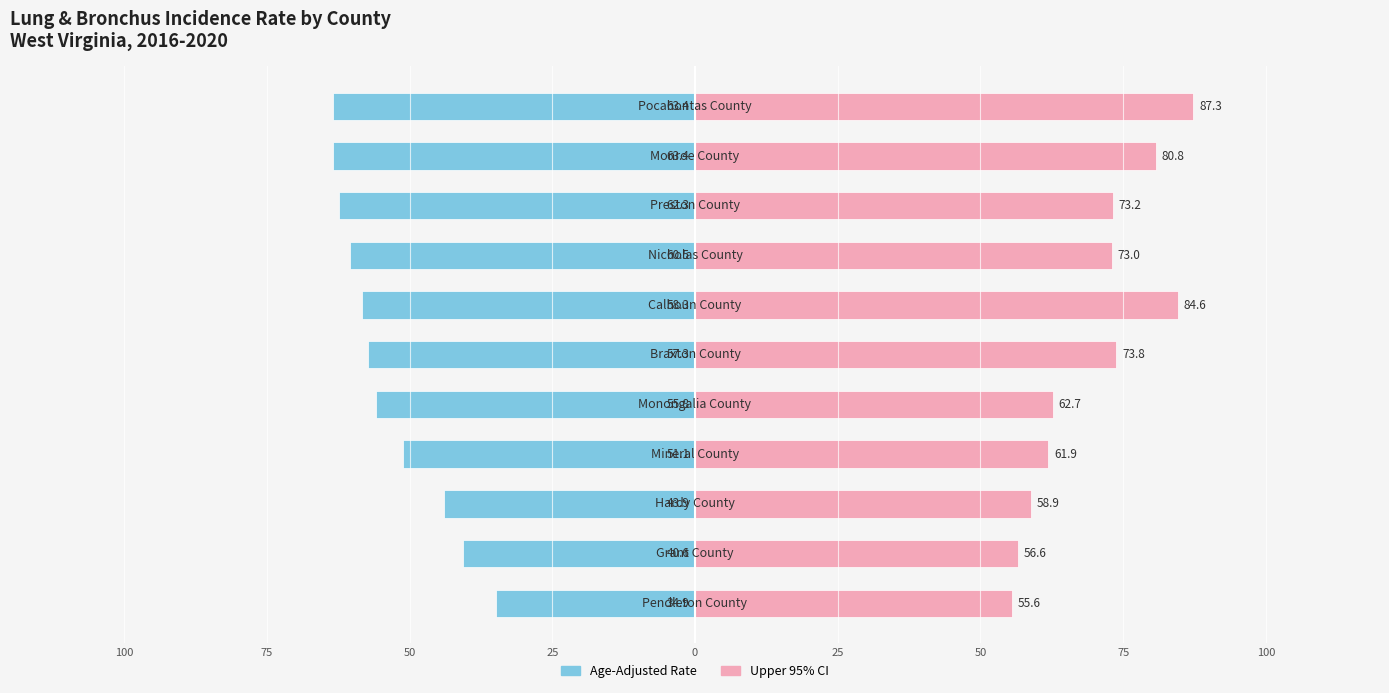

Reading left to right, list all the values displayed in this chart.

Age-Adjusted Rate: -34.9	-40.6	-43.9	-51.1	-55.8	-57.3	-58.3	-60.5	-62.3	-63.4	-63.4
Upper 95% CI: 55.6	56.6	58.9	61.9	62.7	73.8	84.6	73.0	73.2	80.8	87.3